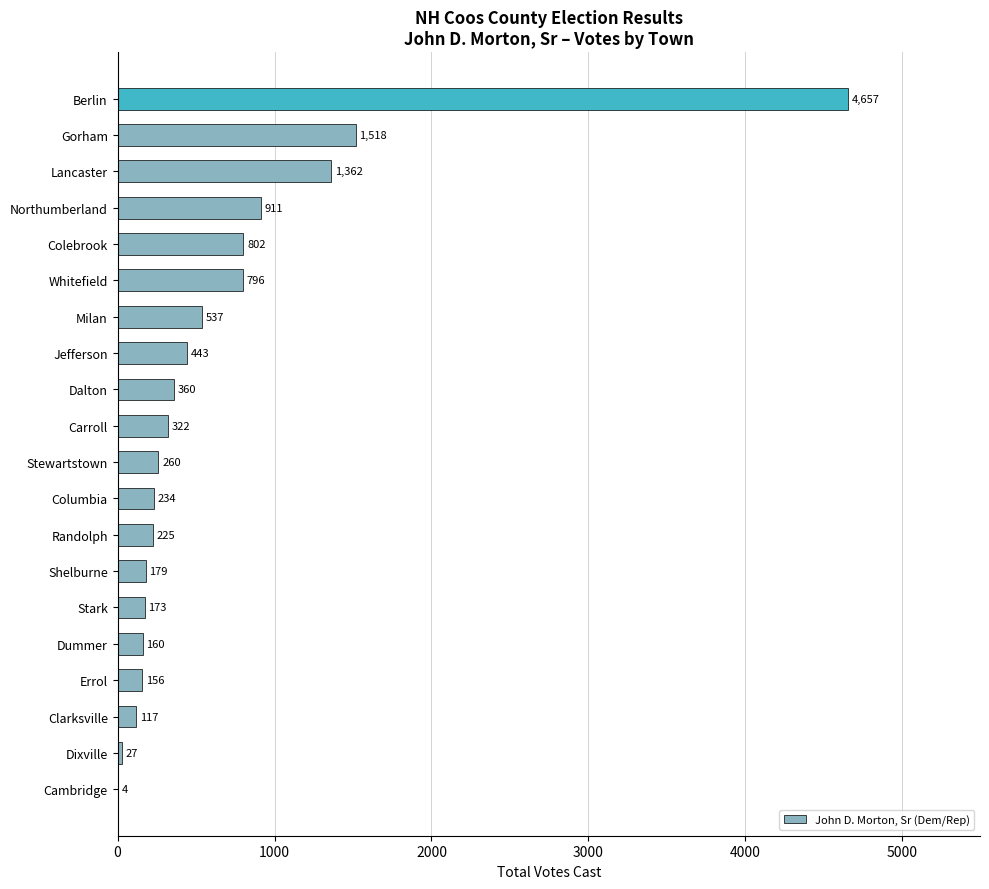

Read the value at Carroll, to the nearest 100.

300